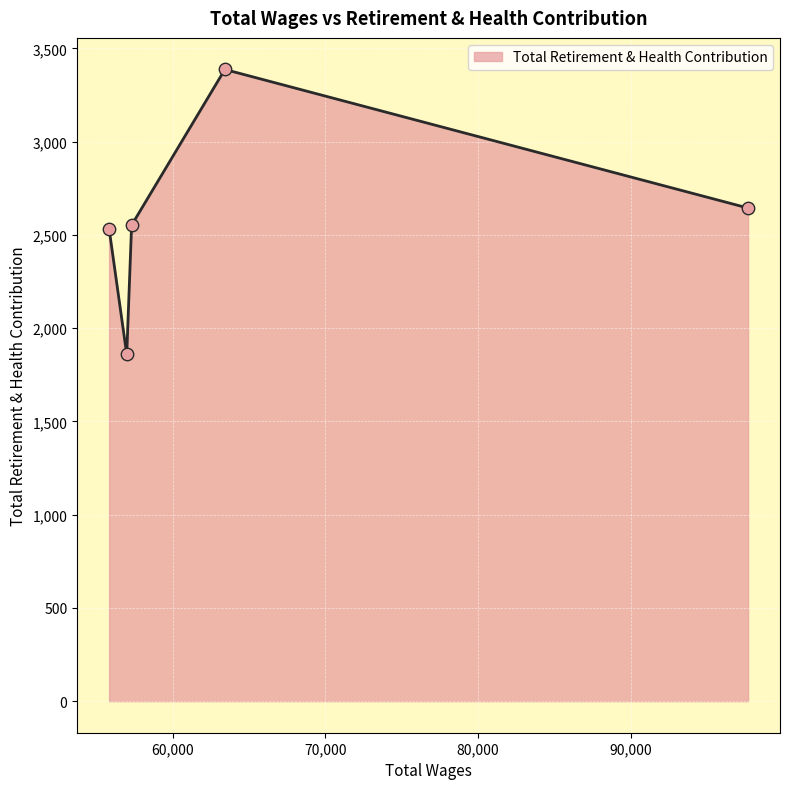

How many interior local peaks (higher than both neighbors) does the data have?

1